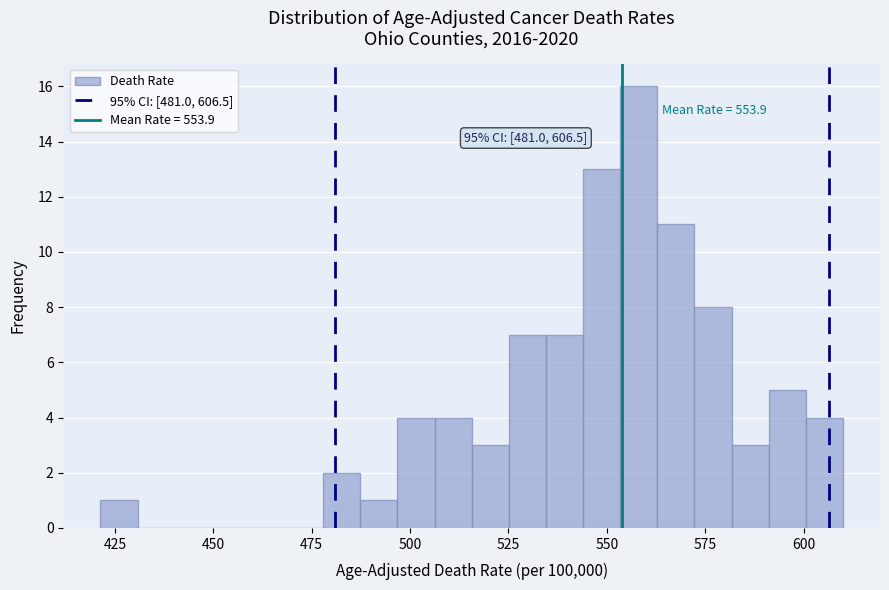

Around what value on the x-axis is the tallest bar? Give the approximate position of its centre, as read against the axis.

560